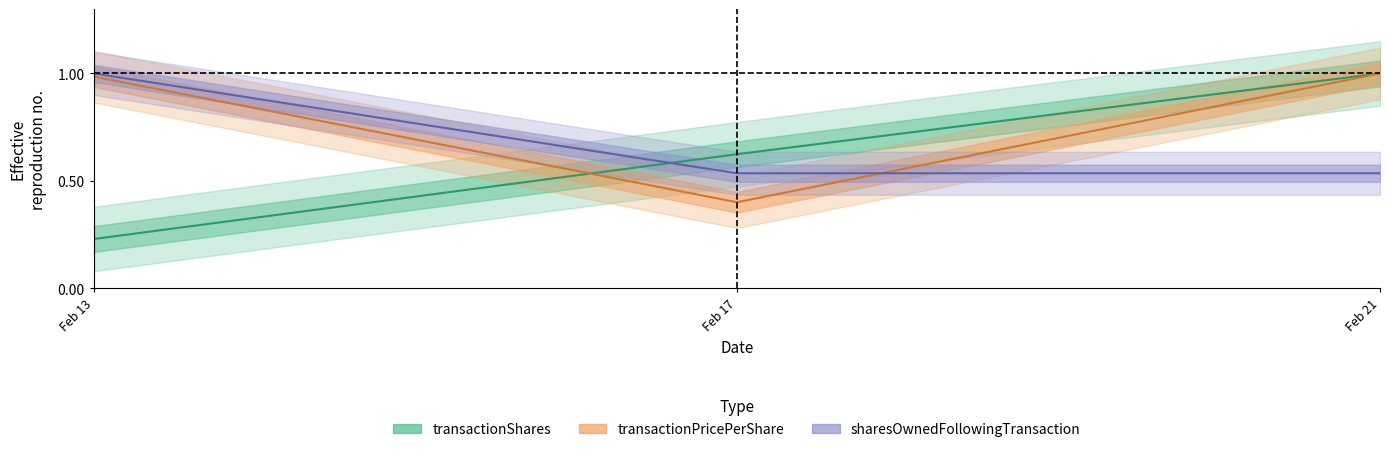

Which category has the lowest value across all series?

Feb 13